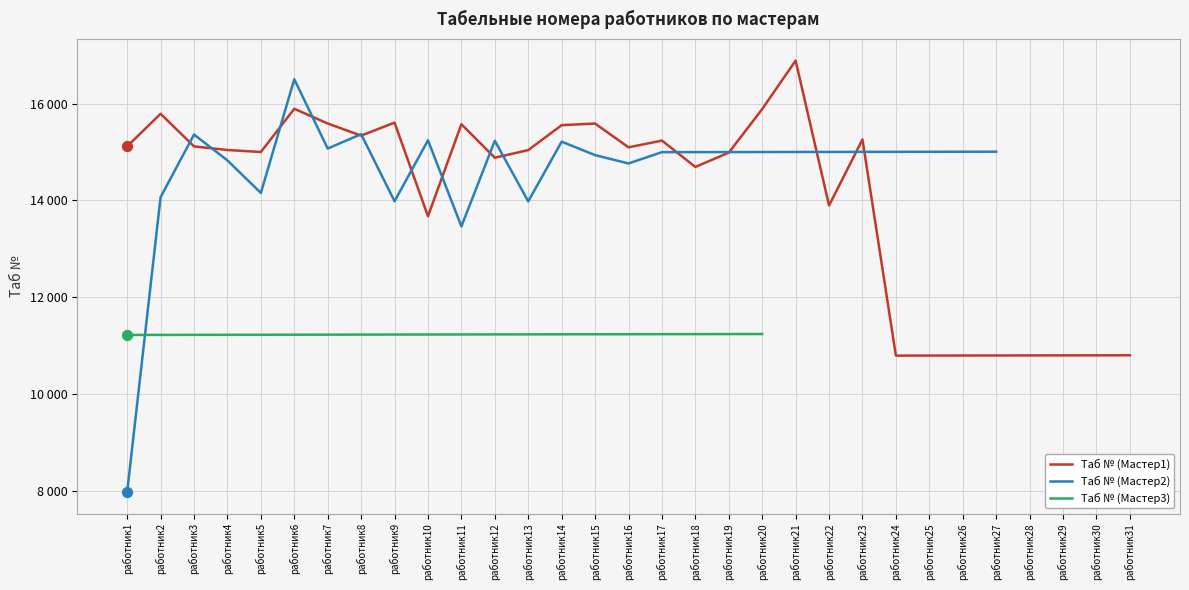

Which series has the largest total across all categories?

Таб № (Мастер1)